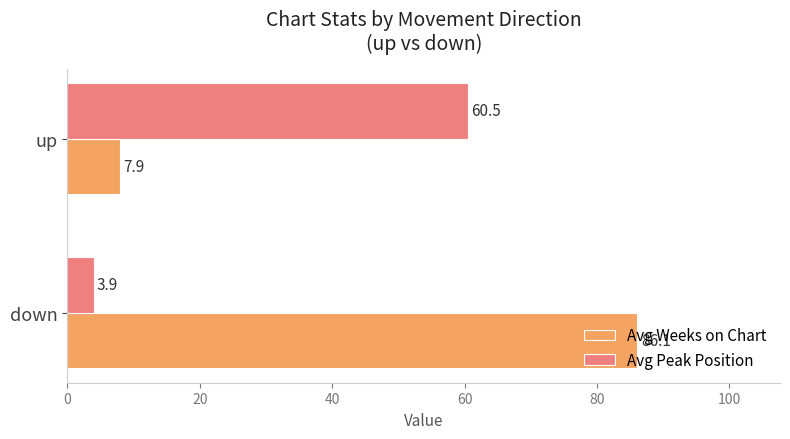

What value does the Avg Weeks on Chart series have at up?

7.9